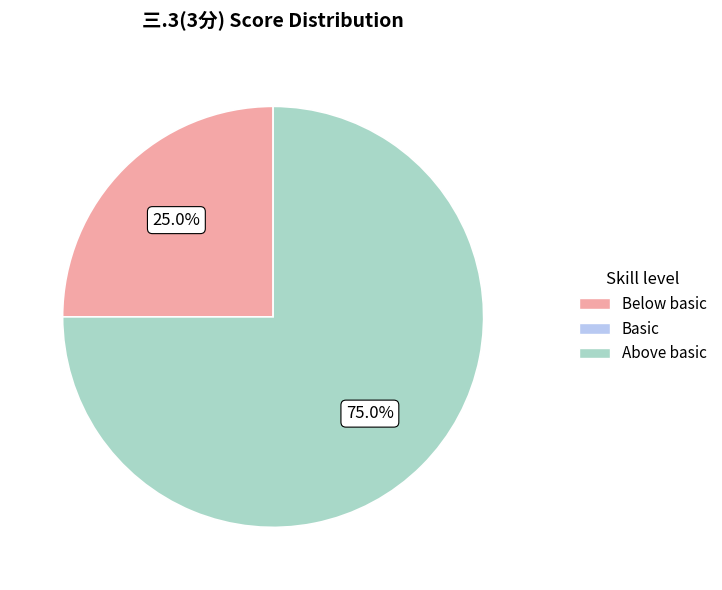

What percentage is NOT represented by Above basic?

25.0%